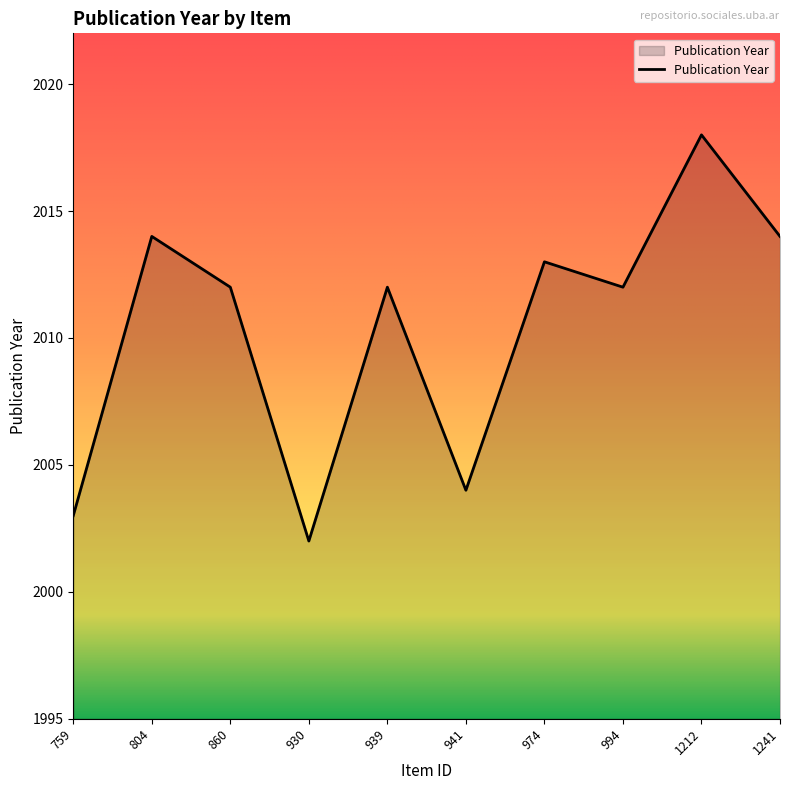

Reading left to right, list all the values displayed in this chart.

2003	2014	2012	2002	2012	2004	2013	2012	2018	2014